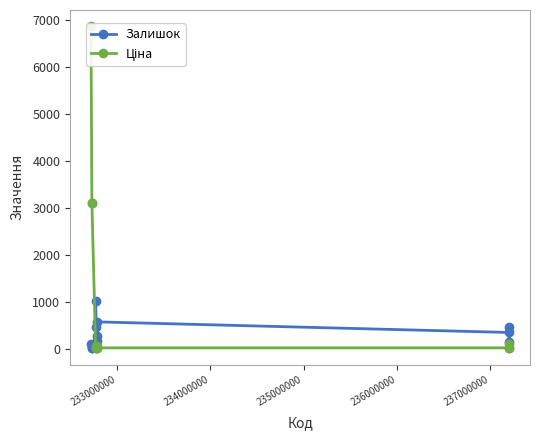

True or false: Залишок has more than 1 interior local peaks.

True